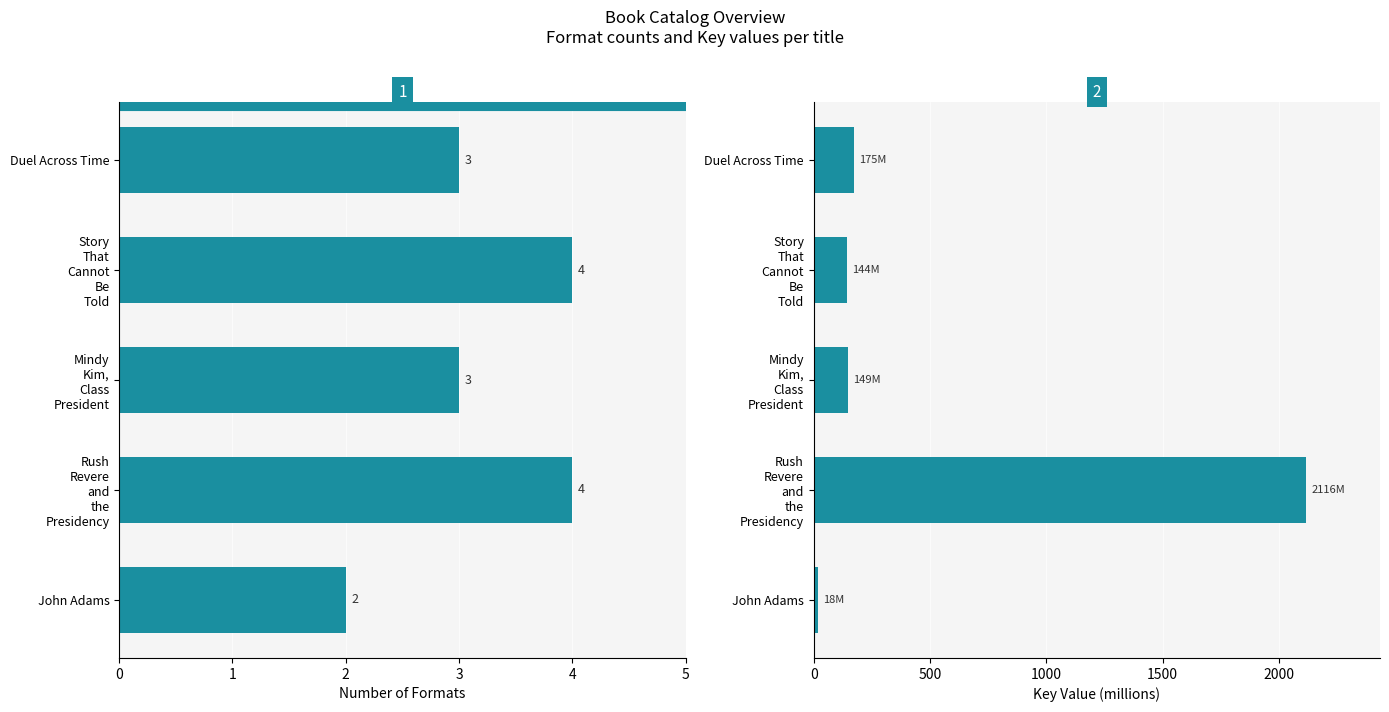

What is the value of the Key (millions) bar at the 4th from the left?

2116.4